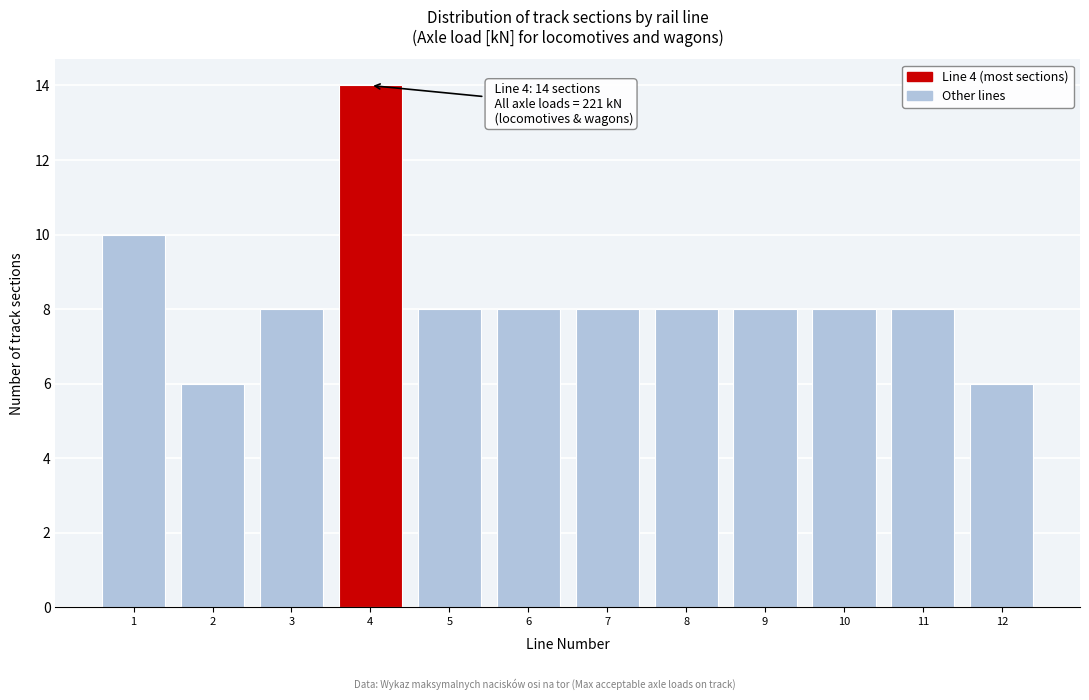

Reading left to right, extract all data points from this chart.

10	6	8	14	8	8	8	8	8	8	8	6